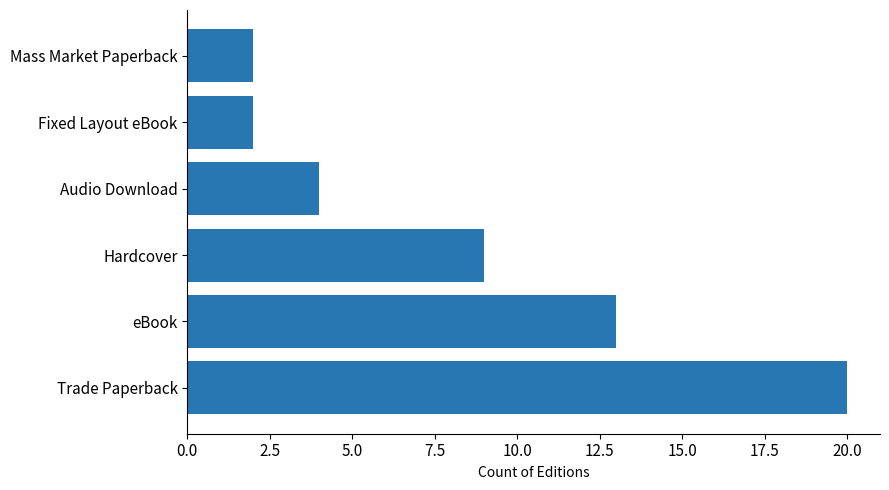

What is the difference between the second highest and minimum values?

11